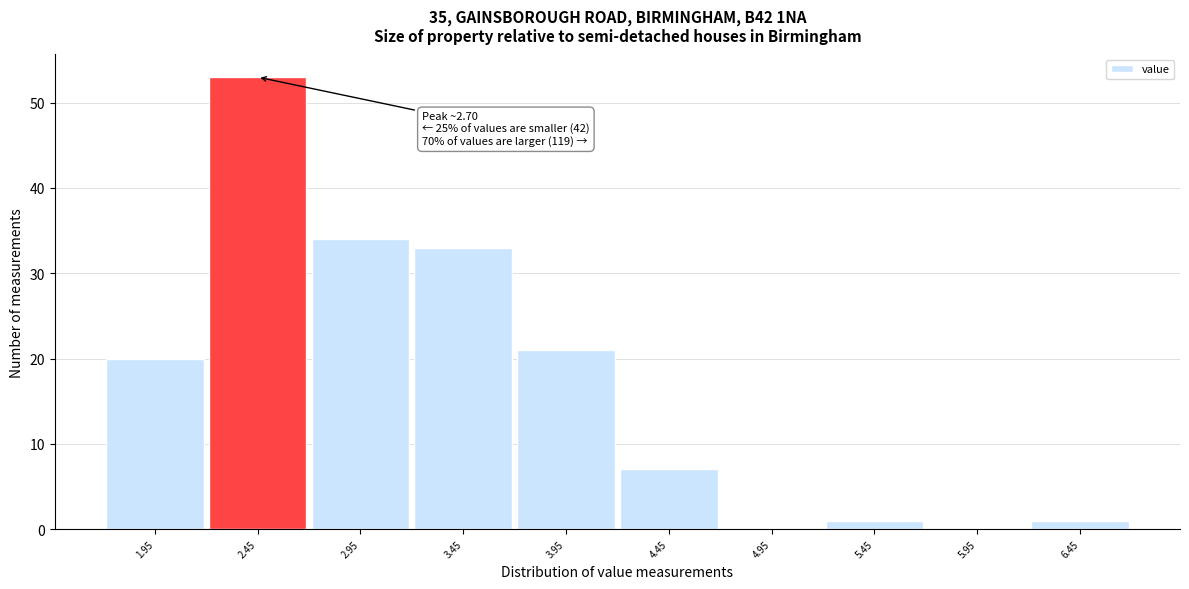

Reading left to right, transcribe all the data shown in this chart.

1.95=20	2.45=53	2.95=34	3.45=33	3.95=21	4.45=7	4.95=0	5.45=1	5.95=0	6.45=1